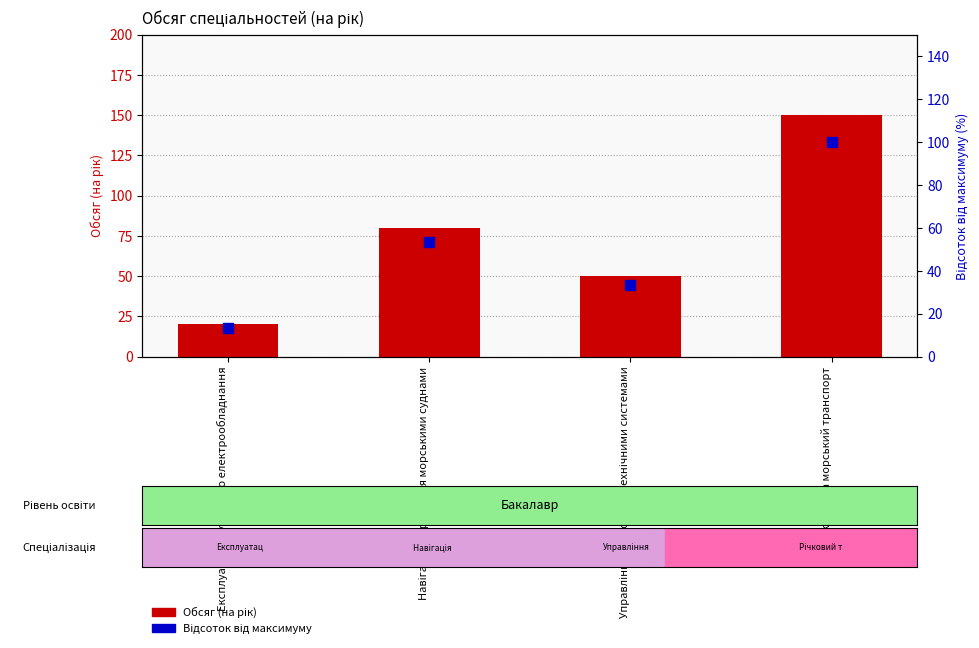

Is the value of Обсяг (на рік) at Навігація і управління морськими суднами greater than the value of Відсоток від максимуму at Навігація і управління морськими суднами?

Yes